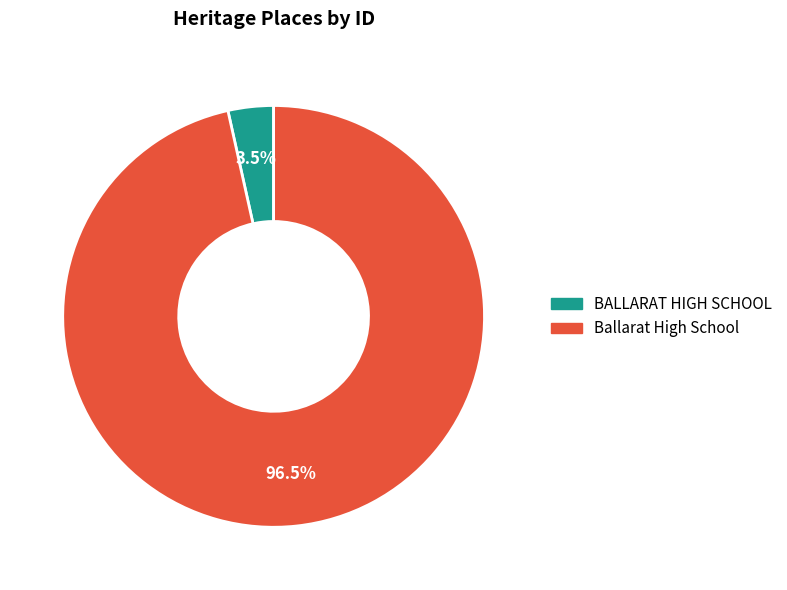

Combined, do Ballarat High School and BALLARAT HIGH SCHOOL account for over 50%?

Yes